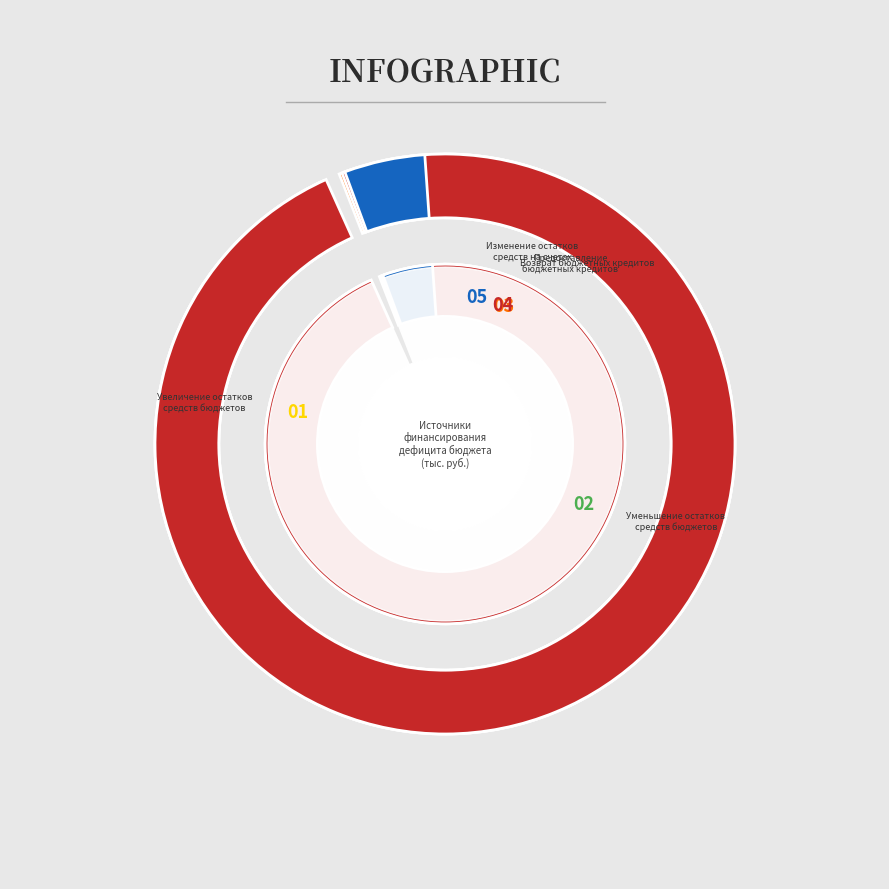

How many segments does this pie chart have?

5